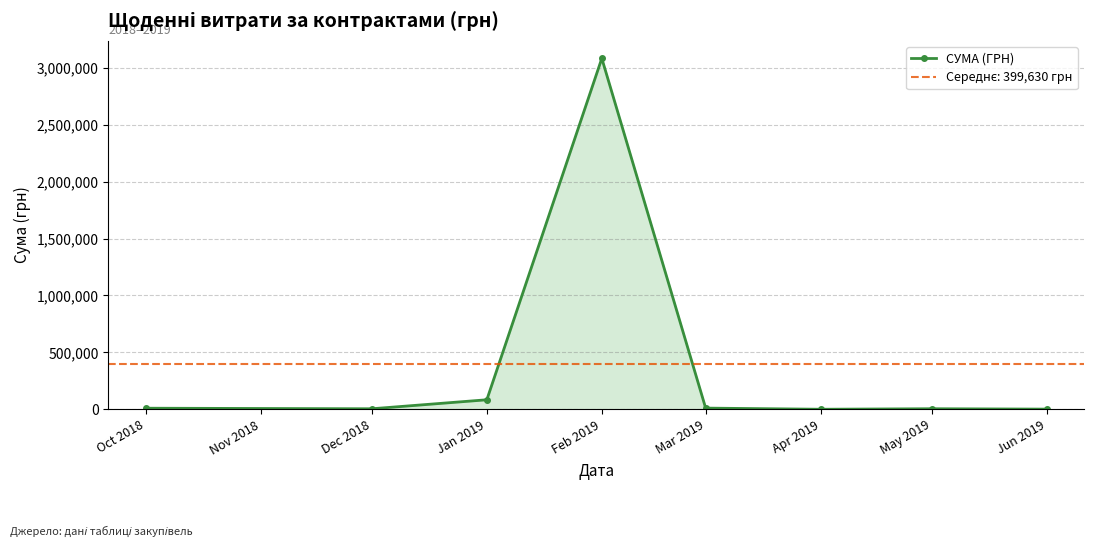

At which label is СУМА (ГРН) closest to 1541792?

Jan 2019